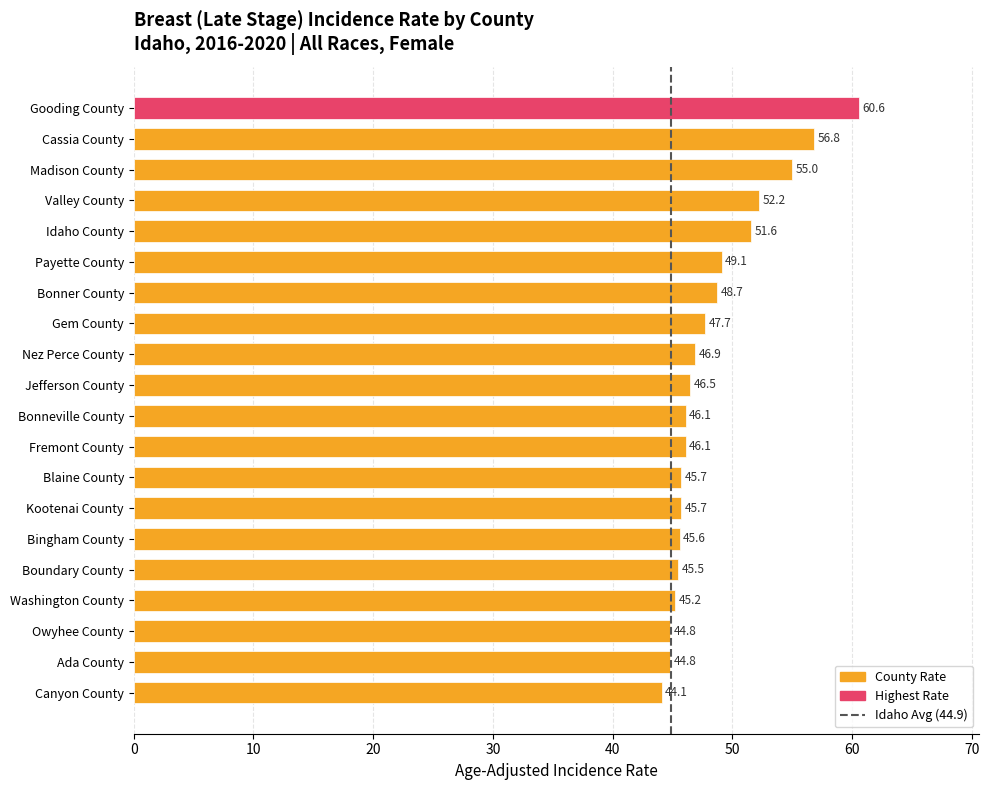

What is the label of the 15th bar from the top?

Bingham County